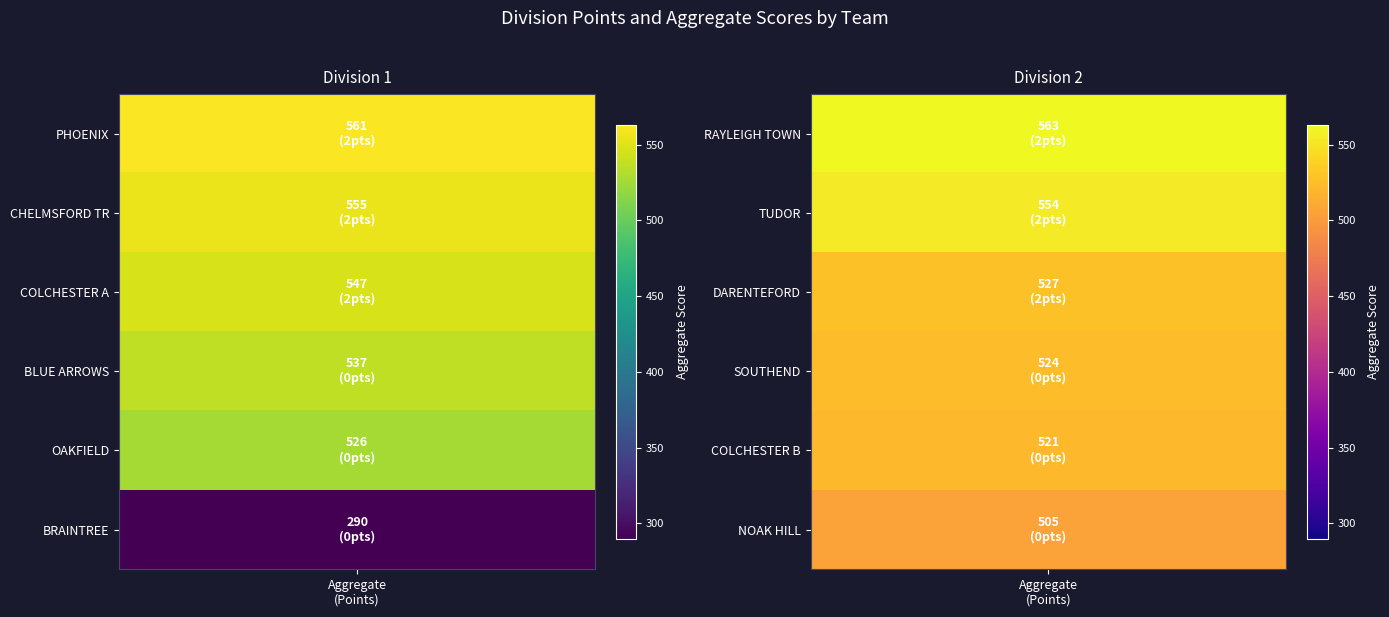

Reading left to right, extract all data points from this chart.

PHOENIX: 0=2	1=561
CHELMSFORD TR: 0=2	1=555
COLCHESTER A: 0=2	1=547
BLUE ARROWS: 0=0	1=537
OAKFIELD: 0=0	1=526
BRAINTREE: 0=0	1=290
RAYLEIGH TOWN: 0=2	1=563
TUDOR: 0=2	1=554
DARENTEFORD: 0=2	1=527
SOUTHEND: 0=0	1=524
COLCHESTER B: 0=0	1=521
NOAK HILL: 0=0	1=505